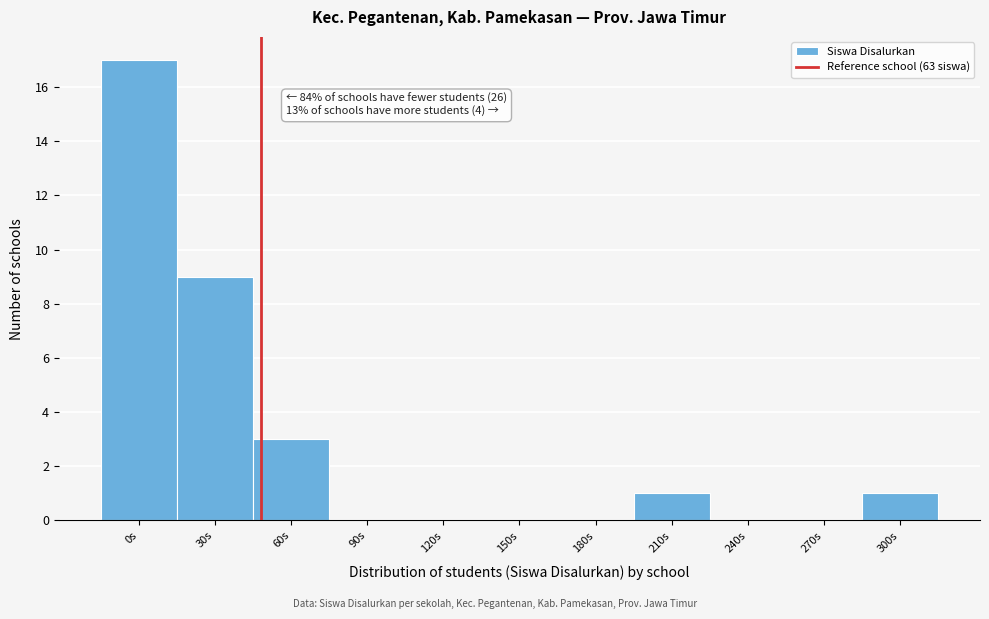

Reading left to right, extract all data points from this chart.

0s=17	30s=9	60s=3	90s=0	120s=0	150s=0	180s=0	210s=1	240s=0	270s=0	300s=1